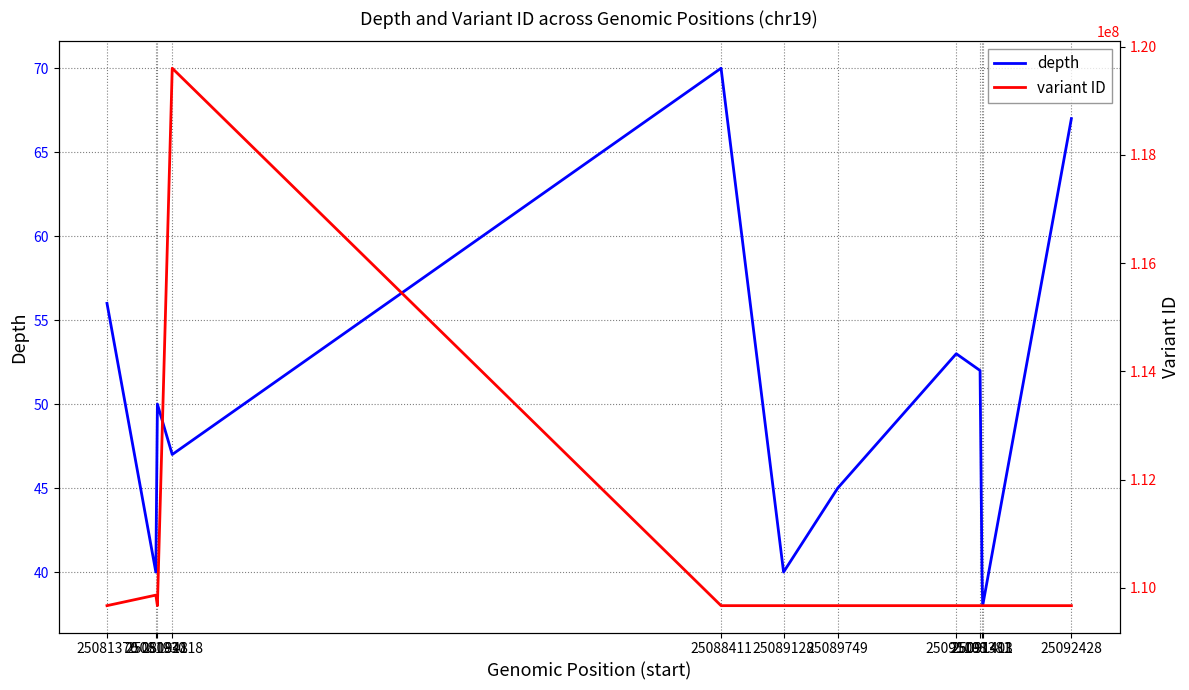

Which series has the largest total across all categories?

variant ID